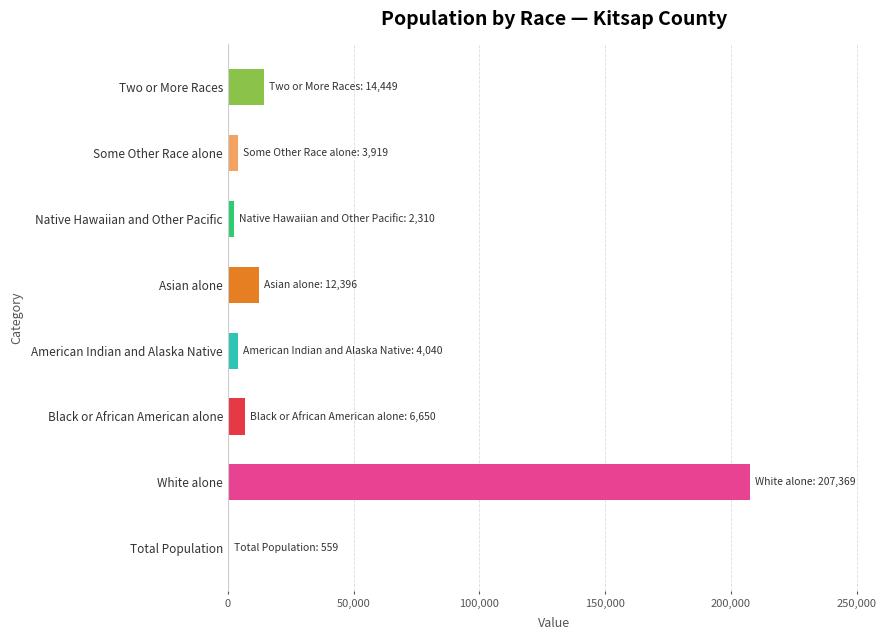

What is the sum of all values?

251692